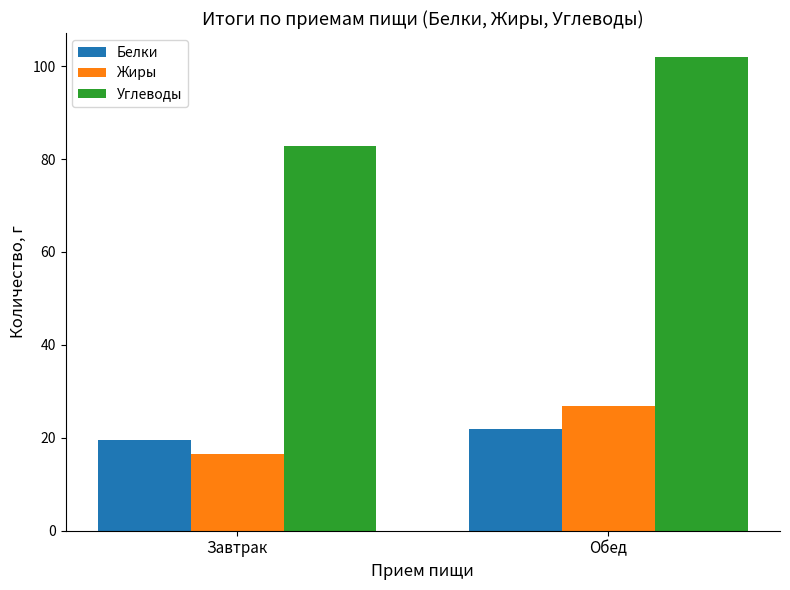

Is it true that Белки equals 22.0 at Обед?

True